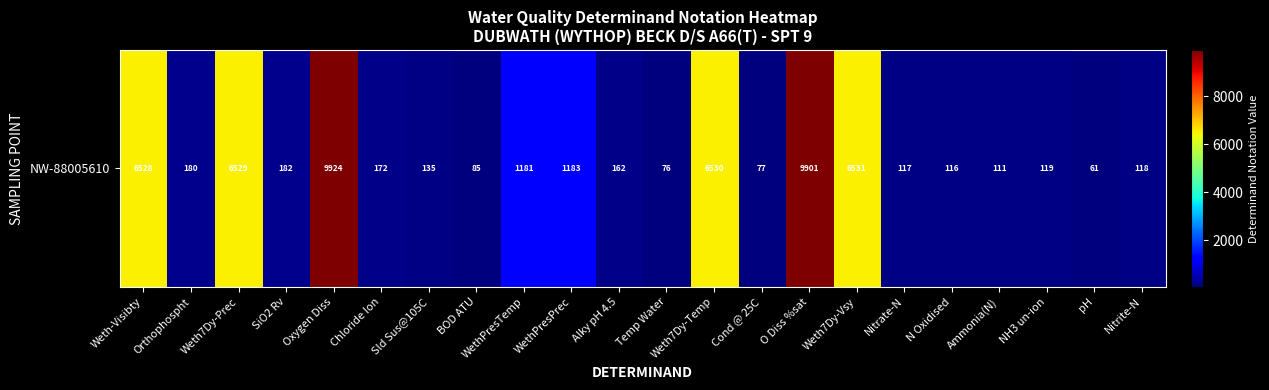

Approximately how many times larger is the value at O Diss %sat compared to Weth-Visibty?

1.5